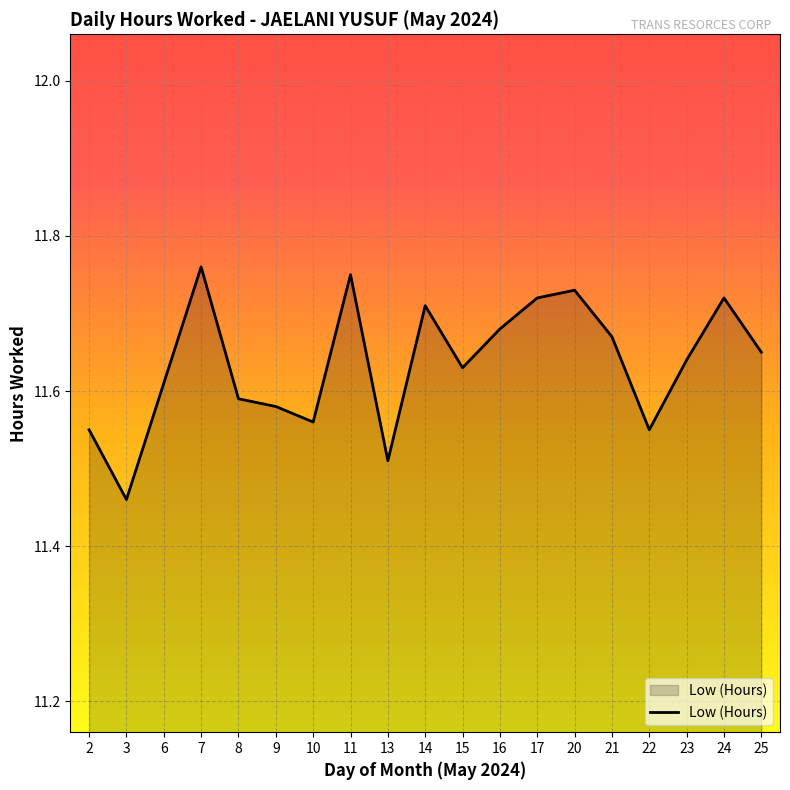

Which label corresponds to the smallest value in the chart?

3